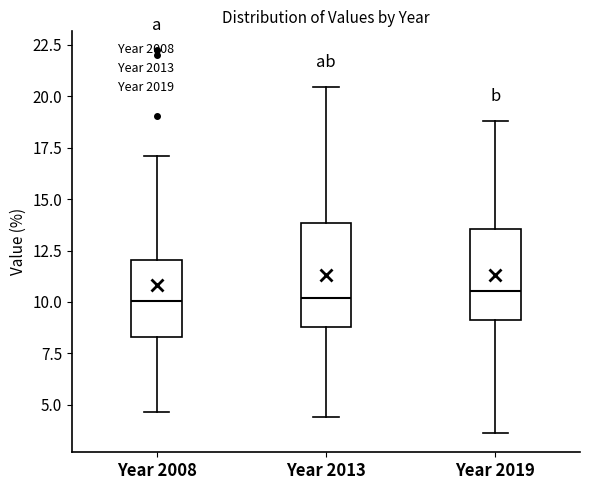

Reading left to right, read every box against the y-axis: the position of its median line, the range the box covers, and the ends of its whiskers. The values are not printed on the chart, so give them approximately, as read against the axis.

Year 2008: median 10.0, box 8.5 to 12.0, whiskers 4.5 to 17.0
Year 2013: median 10.0, box 9.0 to 14.0, whiskers 4.5 to 20.5
Year 2019: median 10.5, box 9.0 to 13.5, whiskers 3.5 to 19.0